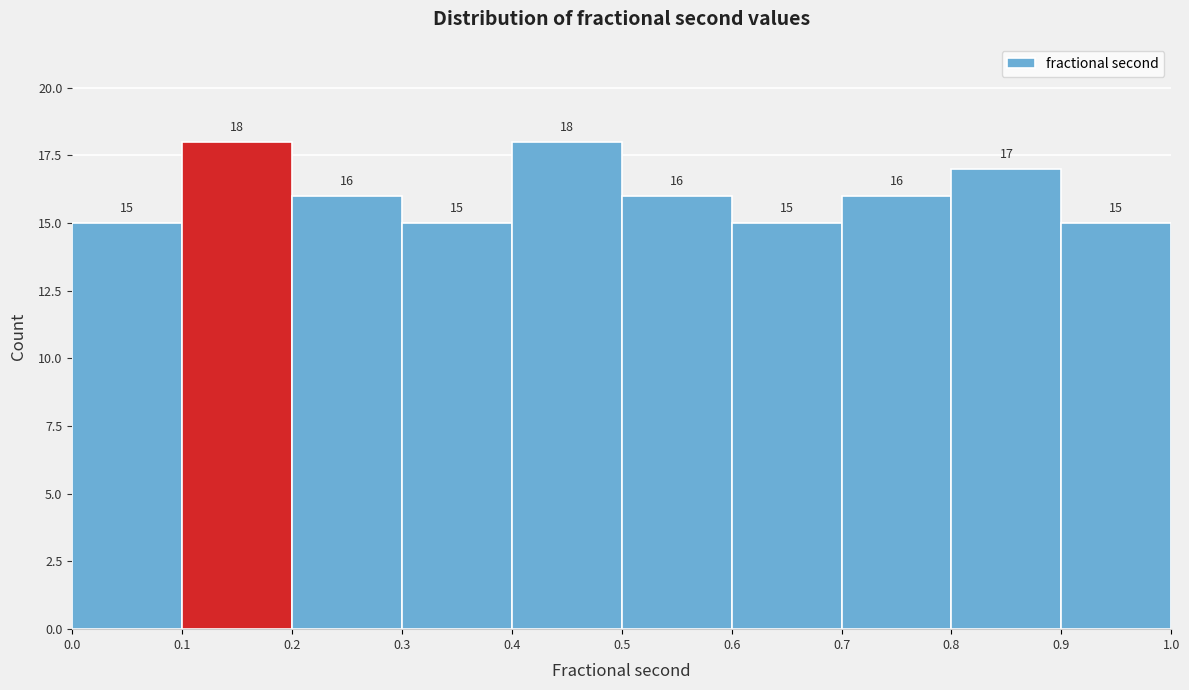

Reading left to right, list every bar in this chart as the range it spans on the x-axis followed by its height.

0.0 to 0.1: 15
0.1 to 0.2: 18
0.2 to 0.3: 16
0.3 to 0.4: 15
0.4 to 0.5: 18
0.5 to 0.6: 16
0.6 to 0.7: 15
0.7 to 0.8: 16
0.8 to 0.9: 17
0.9 to 1.0: 15